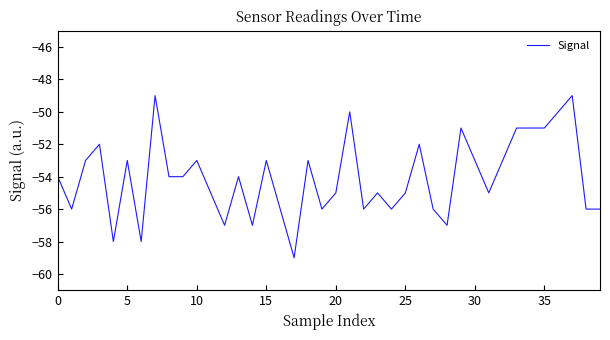

What is the difference between the maximum and minimum values?

10